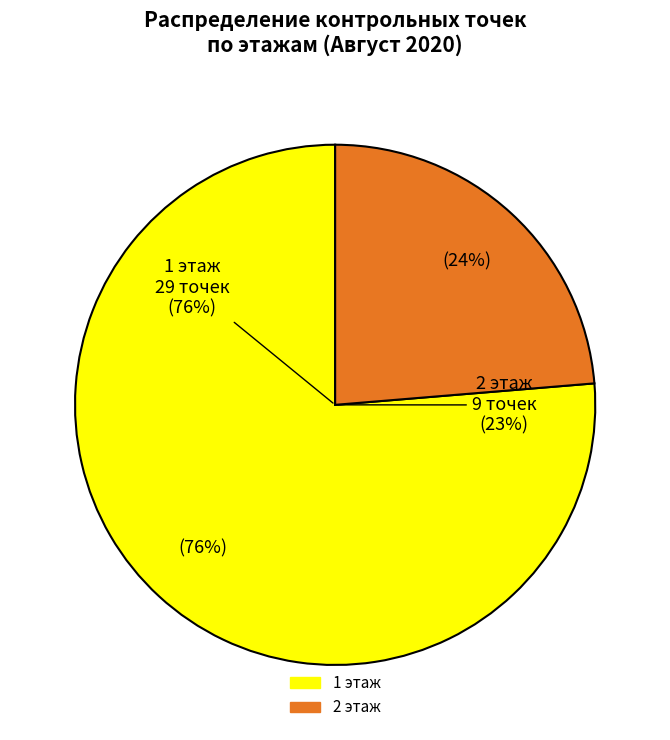

Which category has the smallest portion of the pie?

2 этаж